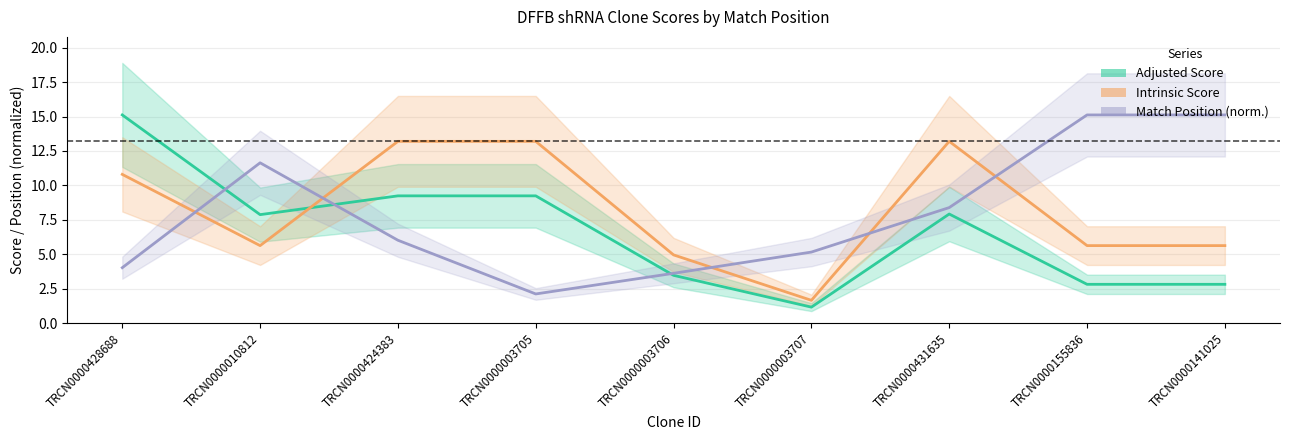

List the series in order of their peak value, lowest first.

Intrinsic Score, Adjusted Score, Match Position (norm.)